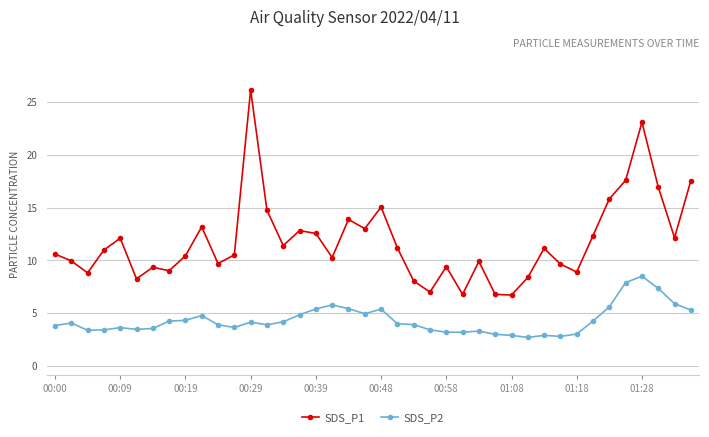

Count the number of categories in the chart.

40